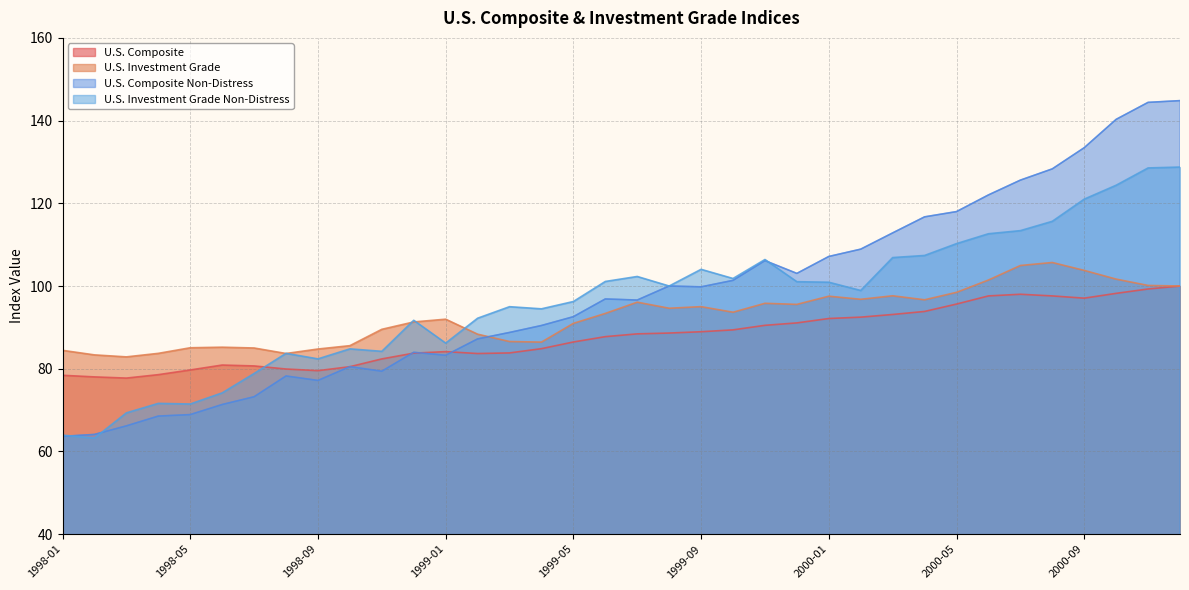

Which series changed the most between 1998-06 and 1998-12?

U.S. Investment Grade Non-Distress